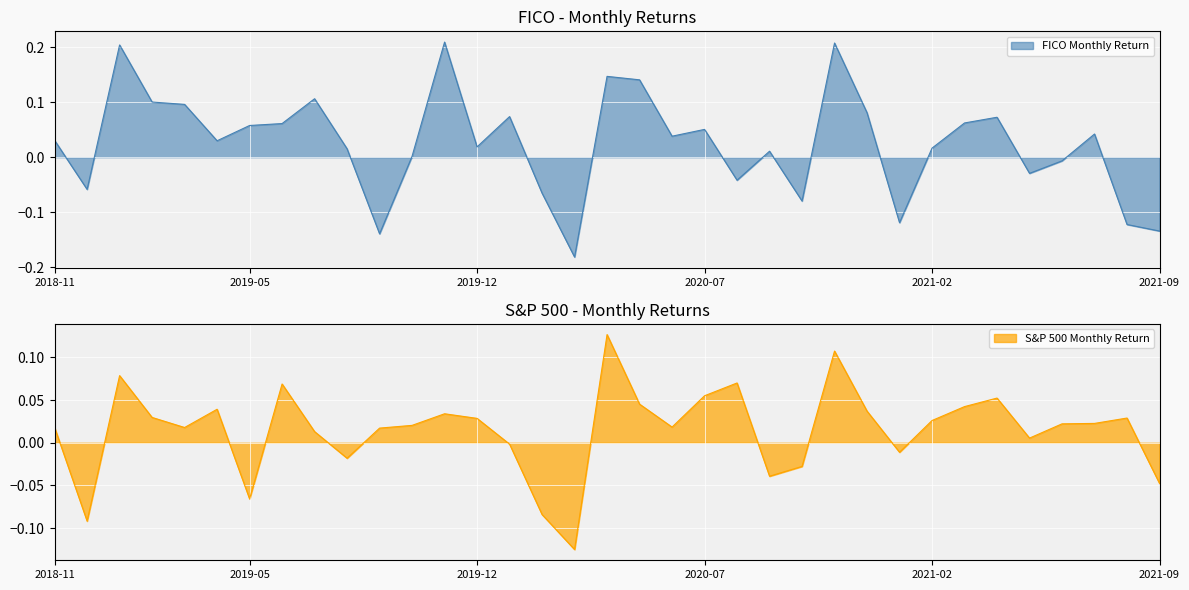

Reading left to right, transcribe all the data shown in this chart.

FICO Monthly Return: 0.0	-0.1	0.2	0.1	0.1	0.0	0.1	0.1	0.1	0.0	-0.1	0.0	0.2	0.0	0.1	-0.1	-0.2	0.1	0.1	0.0	0.1	-0.0	0.0	-0.1	0.2	0.1	-0.1	0.0	0.1	0.1	-0.0	-0.0	0.0	-0.1	-0.1
S&P 500 Monthly Return: 0.0	-0.1	0.1	0.0	0.0	0.0	-0.1	0.1	0.0	-0.0	0.0	0.0	0.0	0.0	-0.0	-0.1	-0.1	0.1	0.0	0.0	0.1	0.1	-0.0	-0.0	0.1	0.0	-0.0	0.0	0.0	0.1	0.0	0.0	0.0	0.0	-0.0